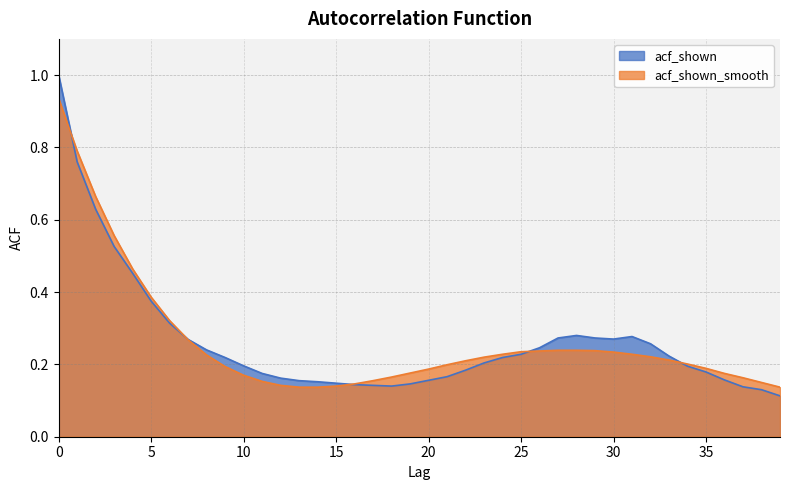

What is the difference between the maximum and minimum values in the acf_shown_smooth series?

0.8